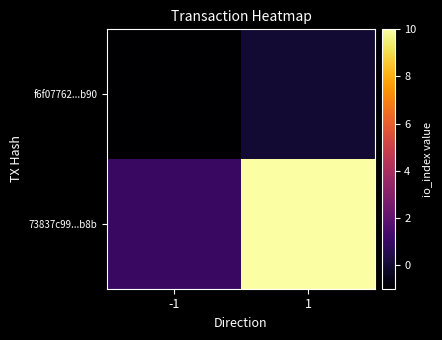

What is the greatest value displayed?

10